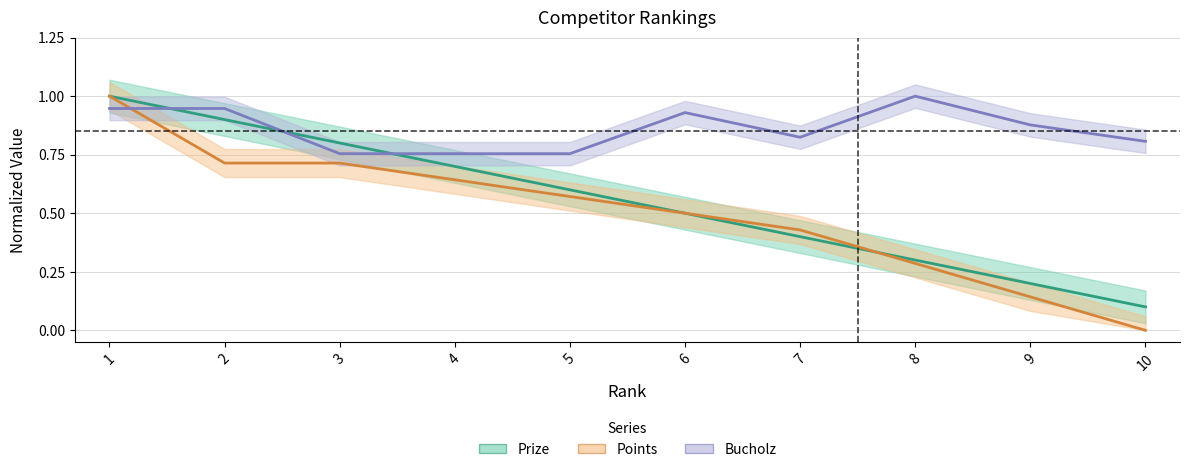

Rank the series at 7 from highest to lowest value.

Bucholz, Points, Prize